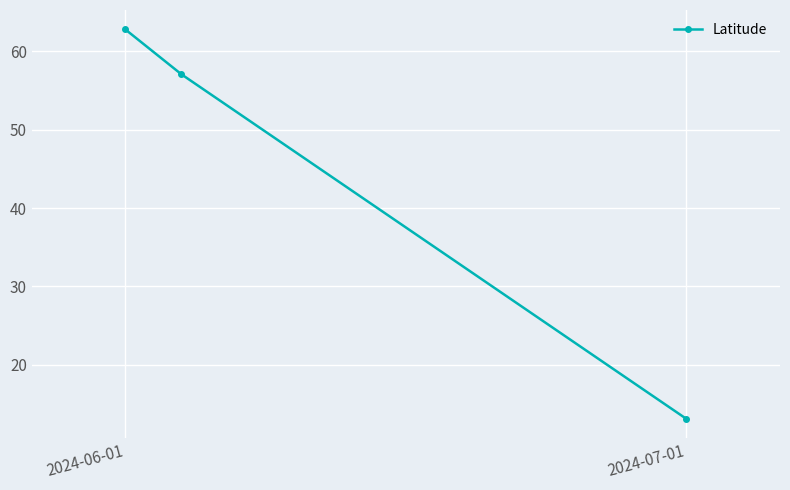

Reading right to left, list all the values displayed in this chart.

13.1	57.1	62.8